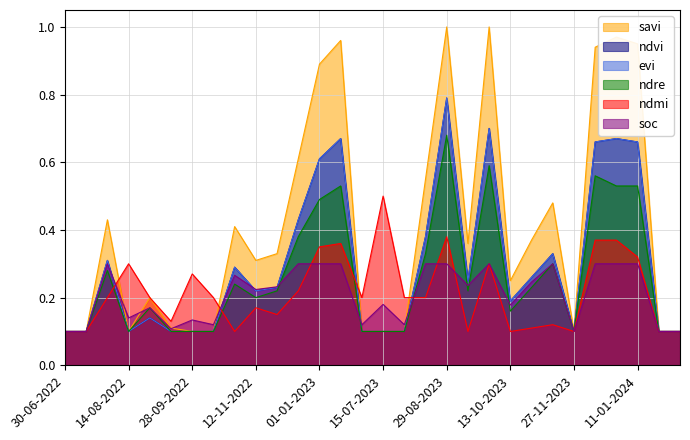

What are all the series names shown in the legend?

savi, ndvi, evi, ndre, ndmi, soc